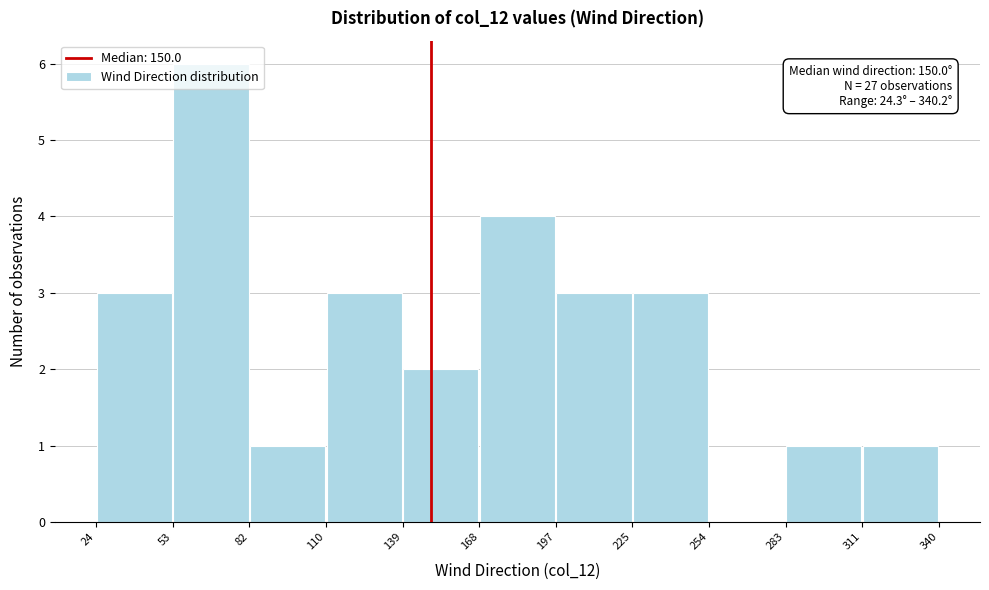

Which range on the x-axis has the tallest bar?

53 to 82